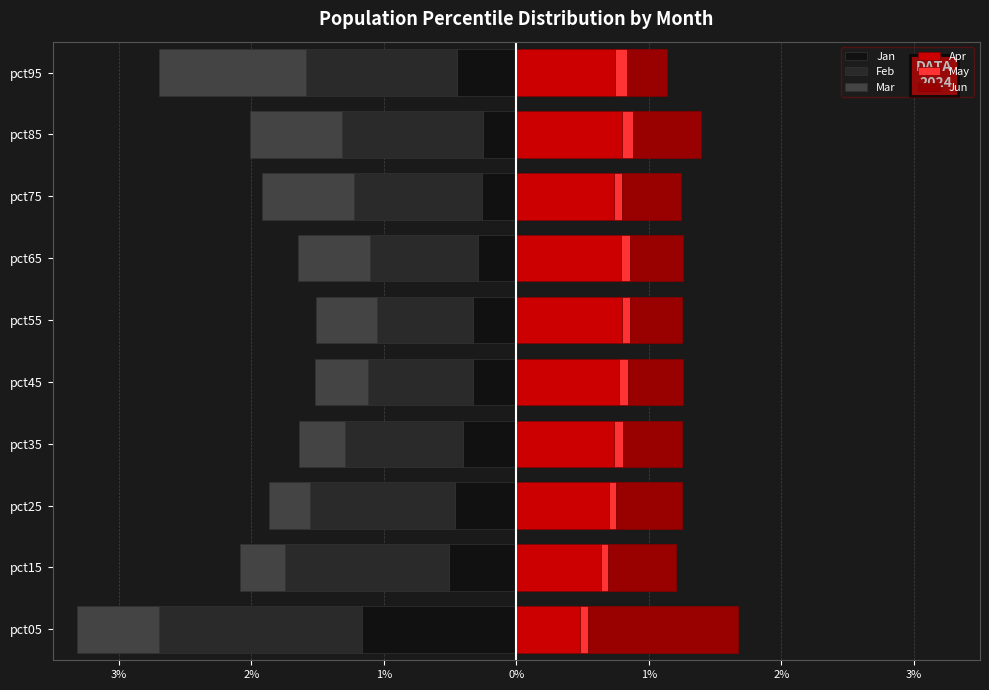

True or false: Jun has a value of 0.7 at pct15.

False